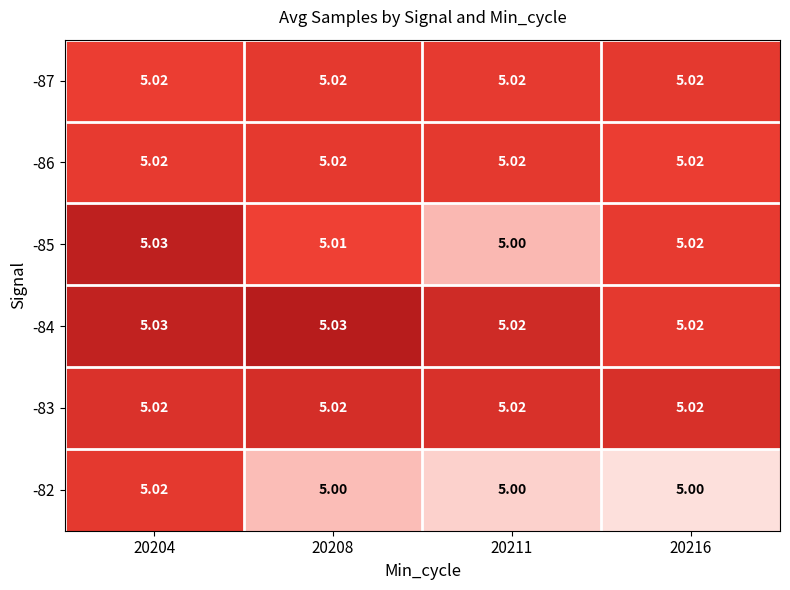

Is the value of -87 at 20216 greater than the value of -84 at 20208?

No